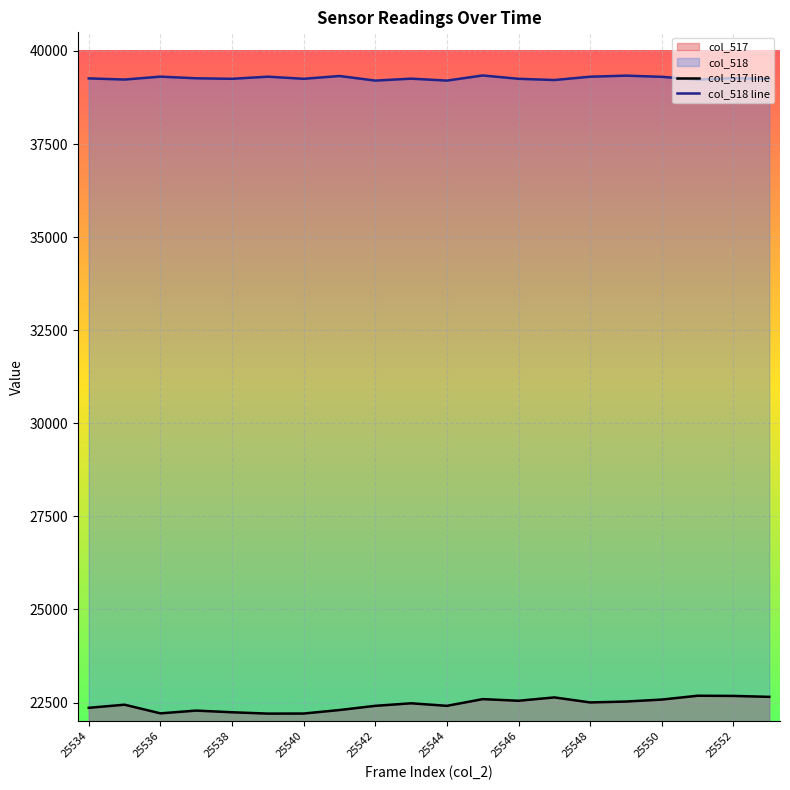

Rank the categories by col_517 value from highest to lowest.

25551, 25552, 25553, 25547, 25545, 25550, 25546, 25549, 25548, 25543, 25535, 25542, 25544, 25534, 25541, 25537, 25538, 25536, 25540, 25539